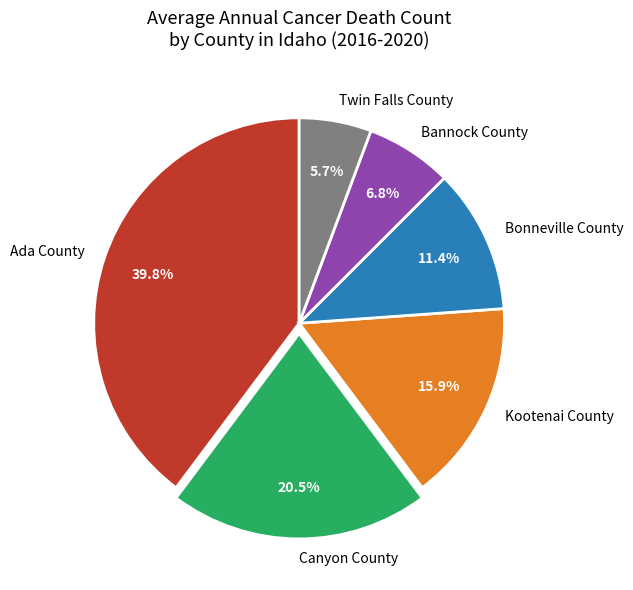

To the nearest percent, what is the average slice percentage?

17%